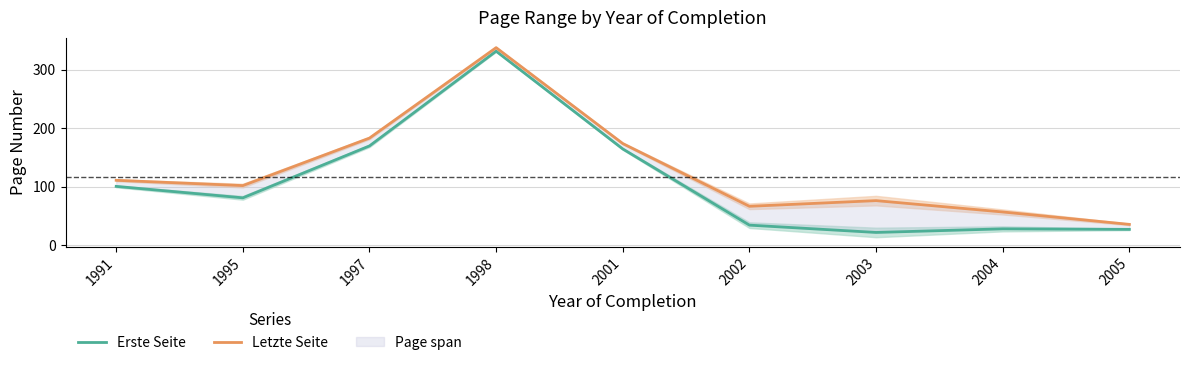

In Letzte Seite, how many points are lower than both neighbors (excluding endpoints)?

2